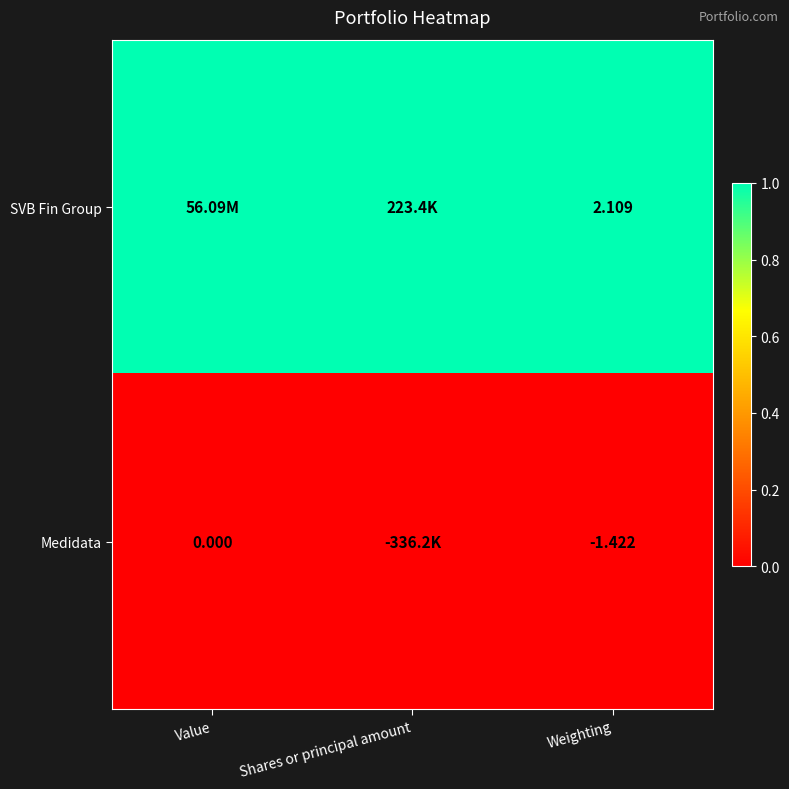

Is the value of Medidata at Value greater than the value of SVB Fin Group at Weighting?

No